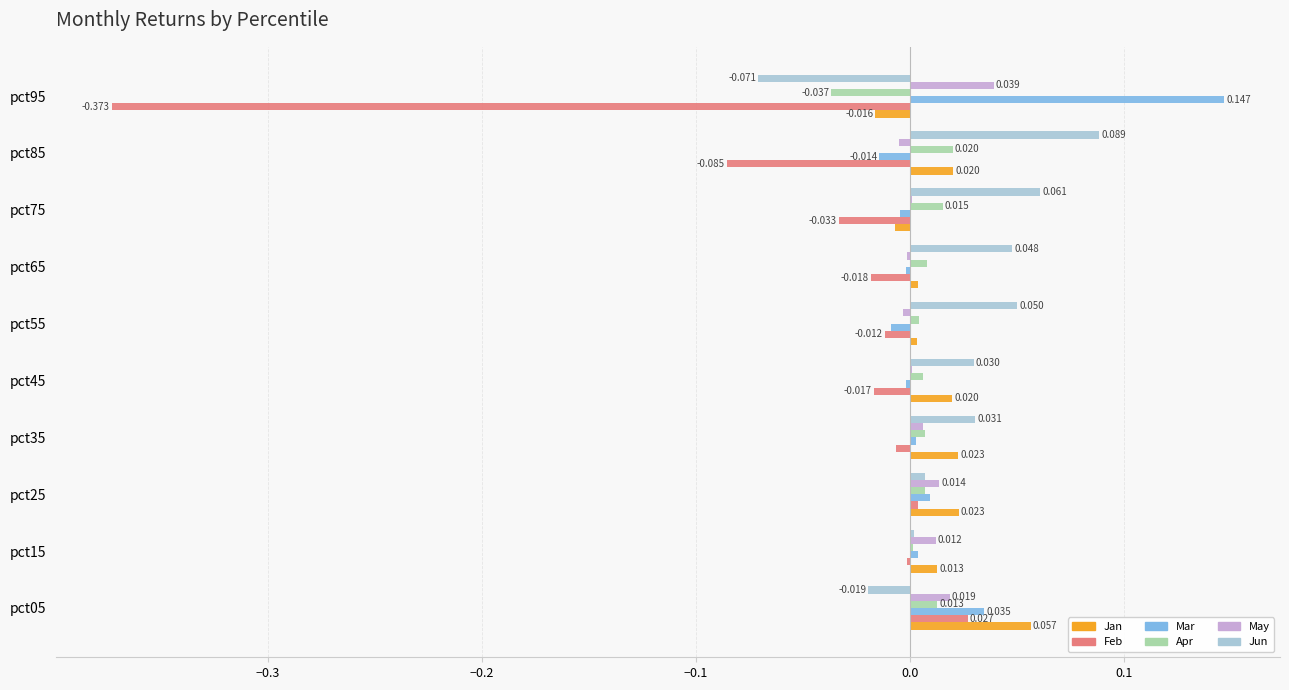

Is the value of Mar at pct25 greater than the value of Feb at pct45?

Yes